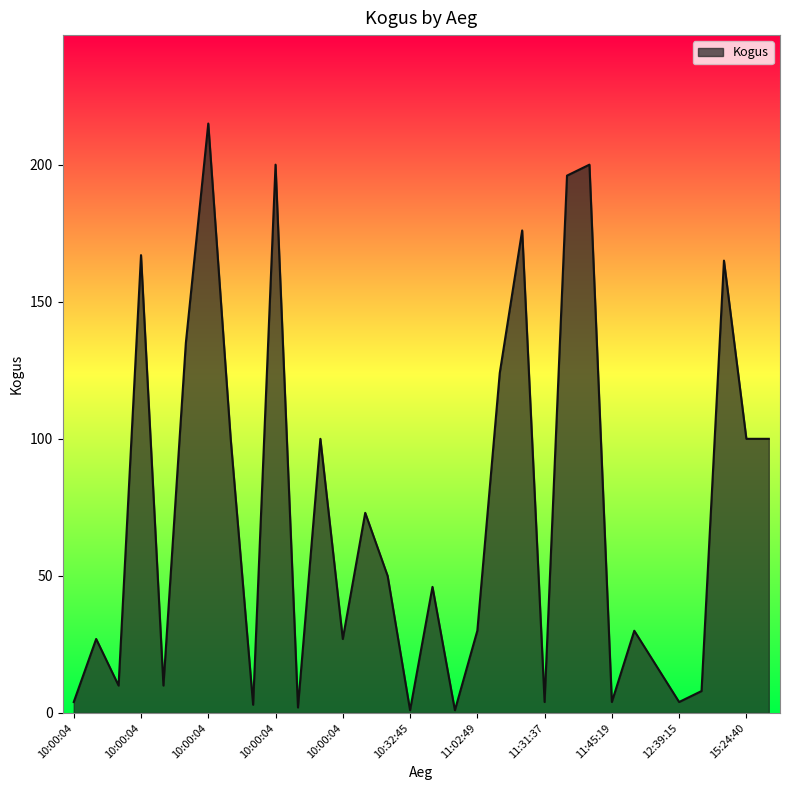

What is the greatest value displayed?

215